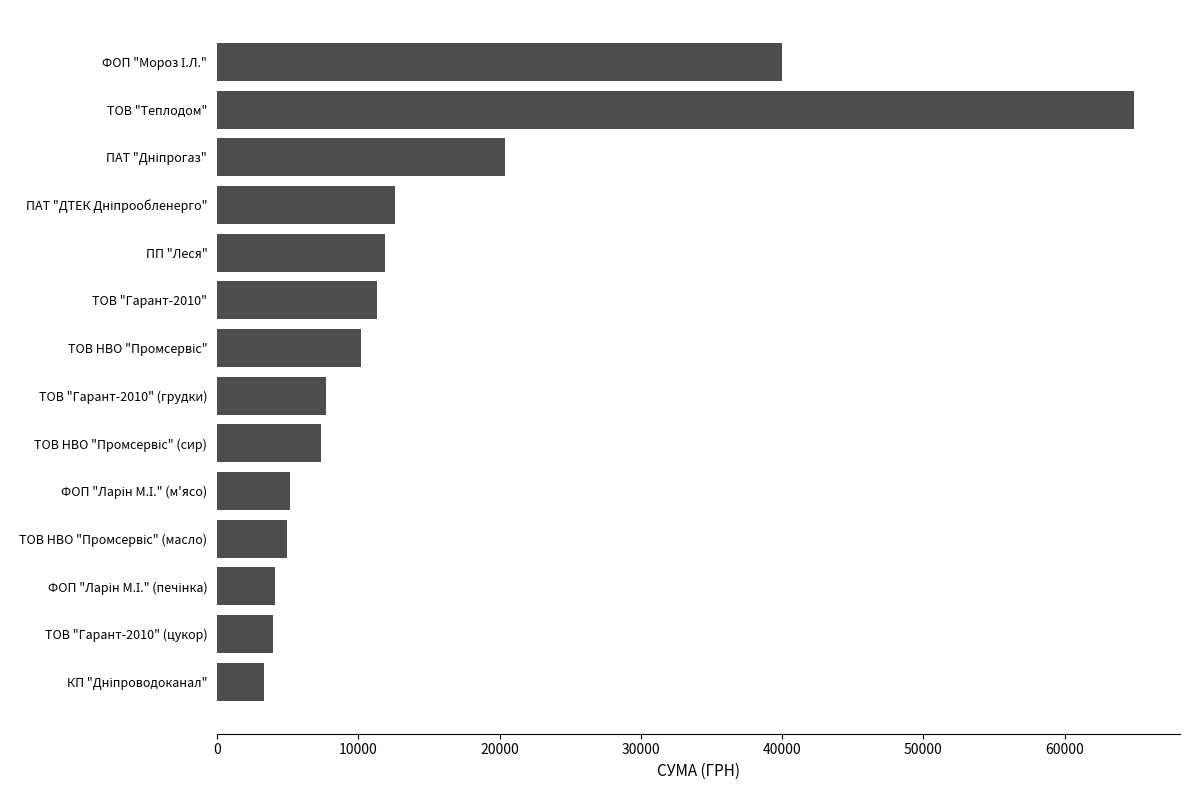

Which has a higher value, ТОВ "Гарант-2010" (грудки) or ТОВ "Гарант-2010" (цукор)?

ТОВ "Гарант-2010" (грудки)